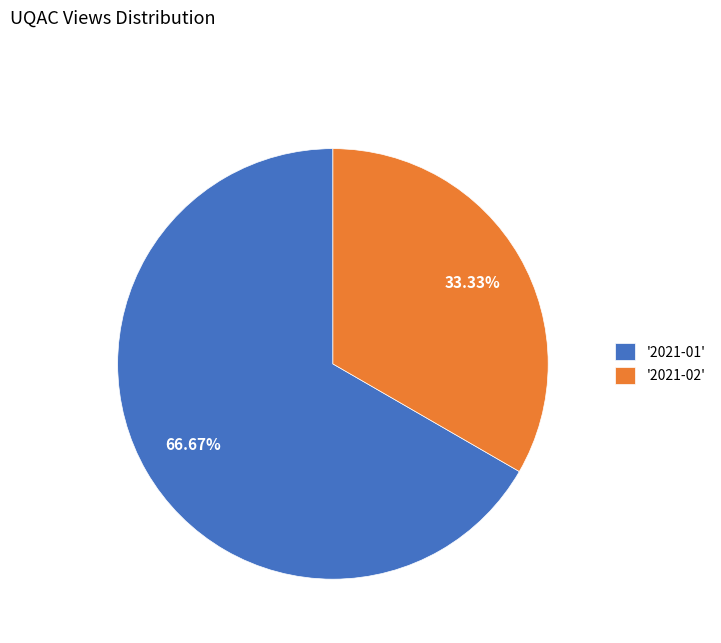

Rank the categories by value from highest to lowest.

'2021-01', '2021-02'